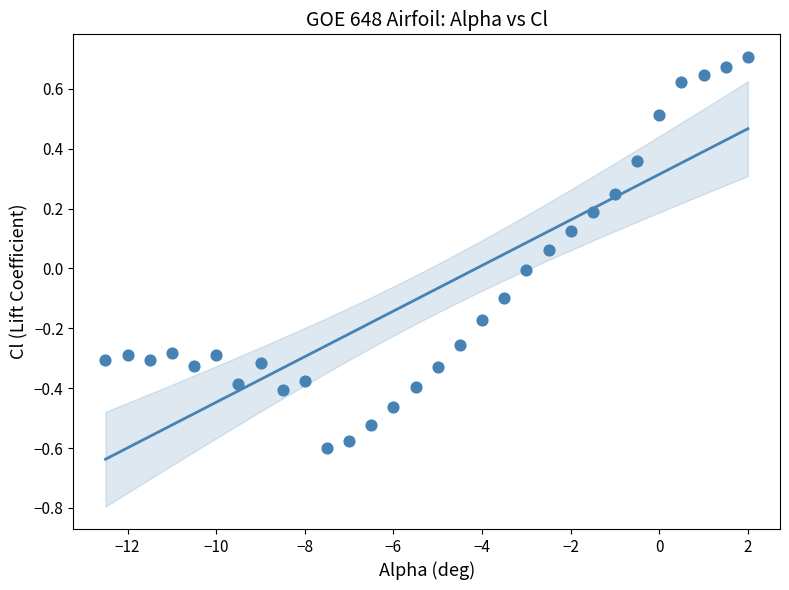

What is the range of Y values (max minus min)?

1.3